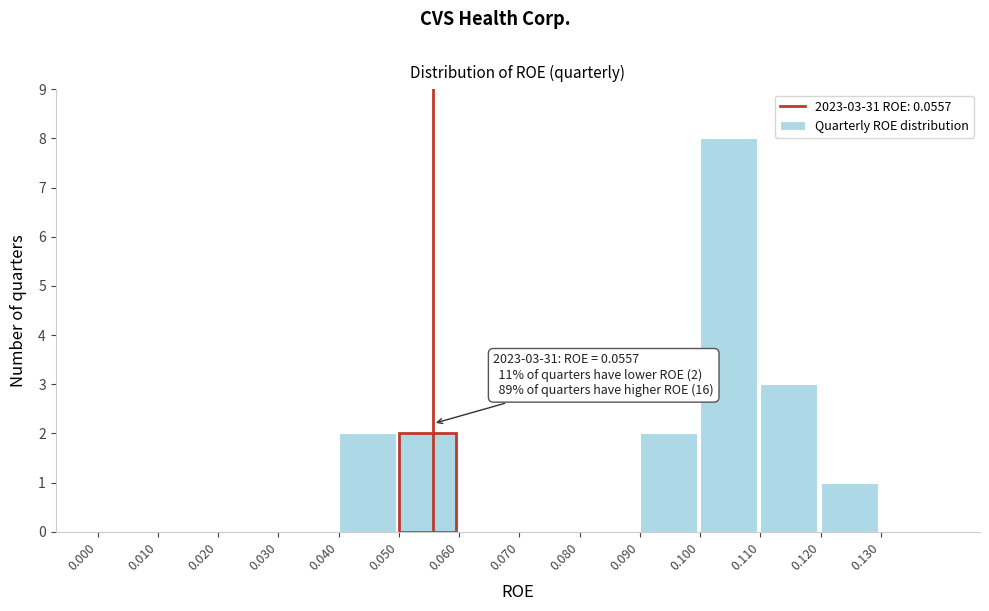

Over which range of the x-axis is the bar tallest?

0.10 to 0.11